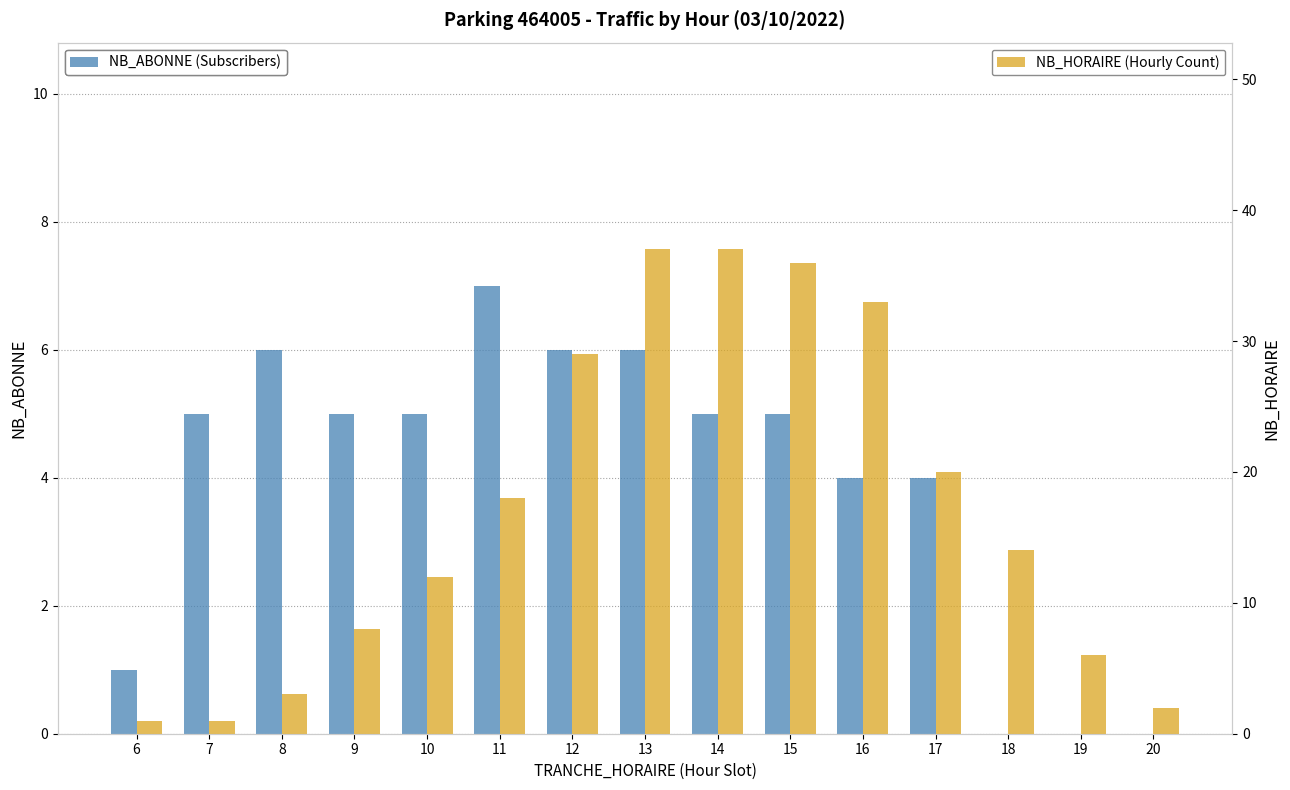

How many groups of bars are there?

15